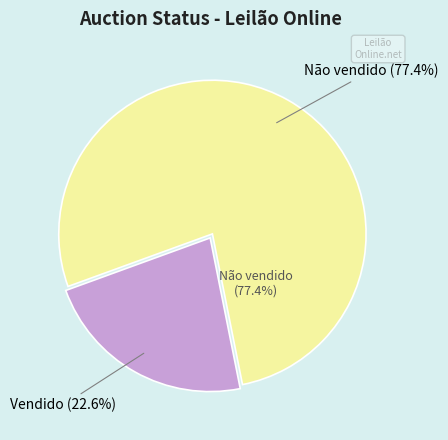

To the nearest percent, what portion does Vendido represent?

23%